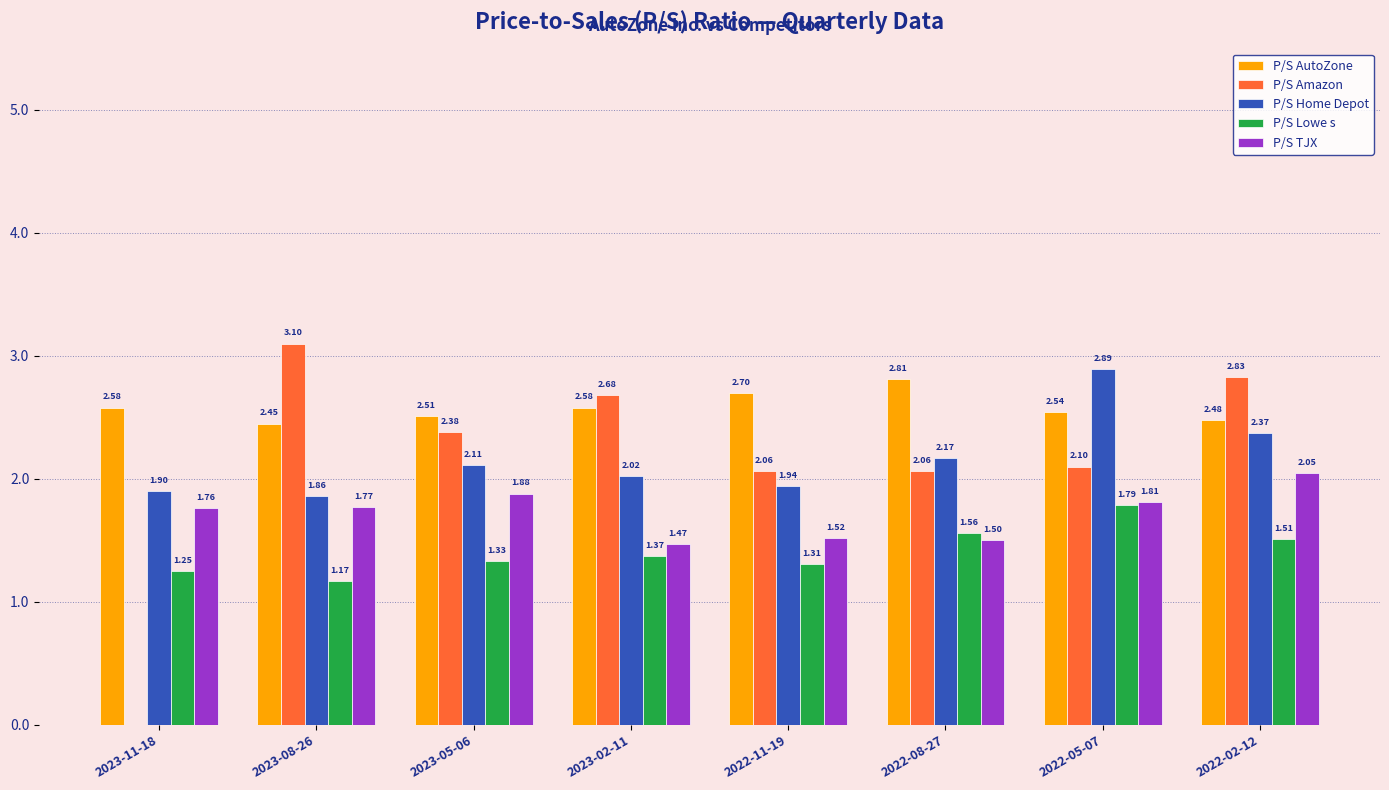

True or false: P/S TJX has a value of 2.6 at 2022-05-07.

False